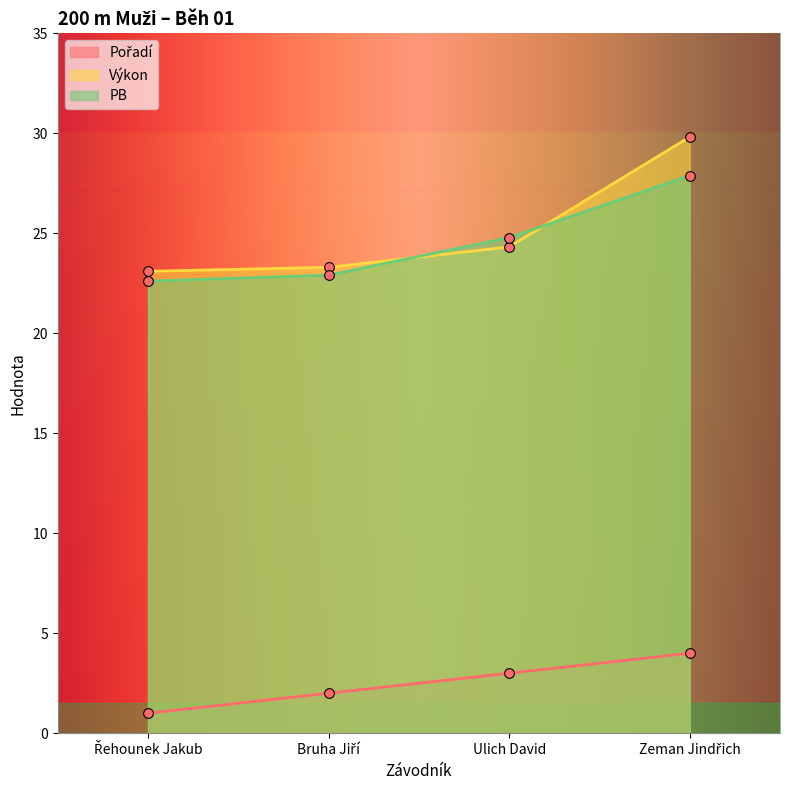

Where is Pořadí nearest to the value 2?

Bruha Jiří